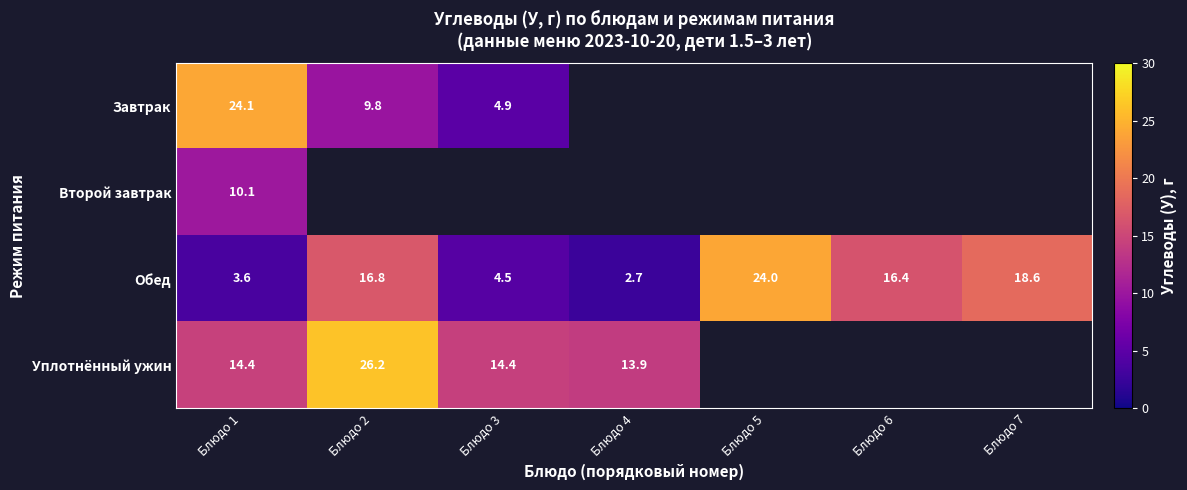

At which category is the sum across all series the highest?

Блюдо 1